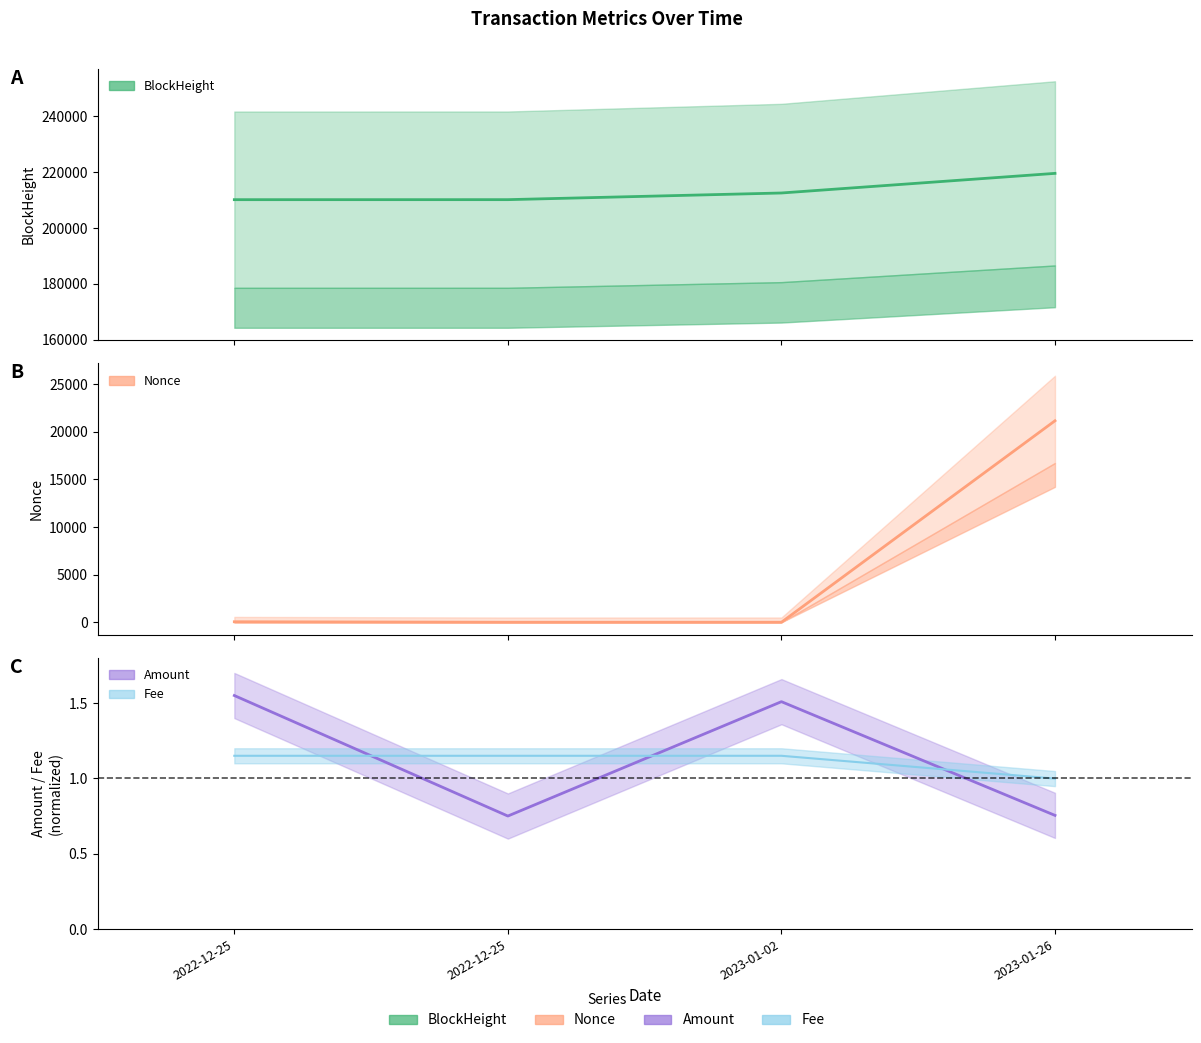

True or false: BlockHeight has a value of 353977.2 at 2023-01-02.

False